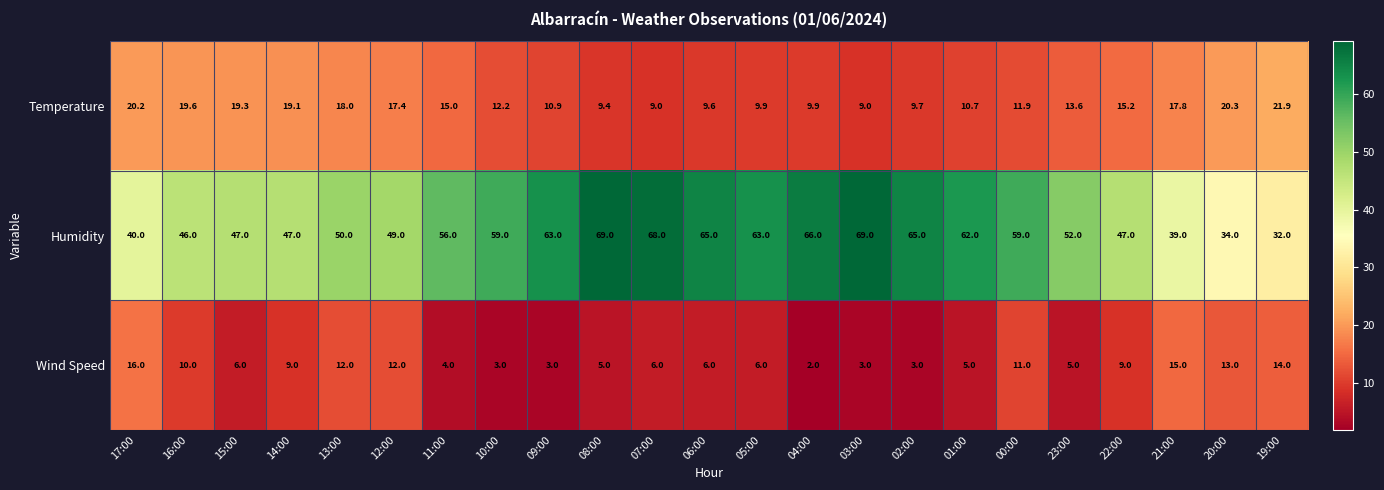

What is the total value across all series at 06:00?

80.6